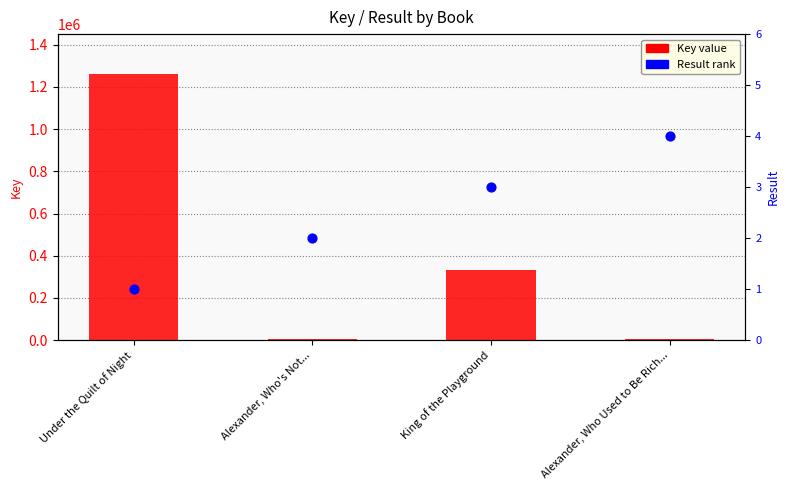

At which category is the sum across all series the highest?

Under the Quilt of Night